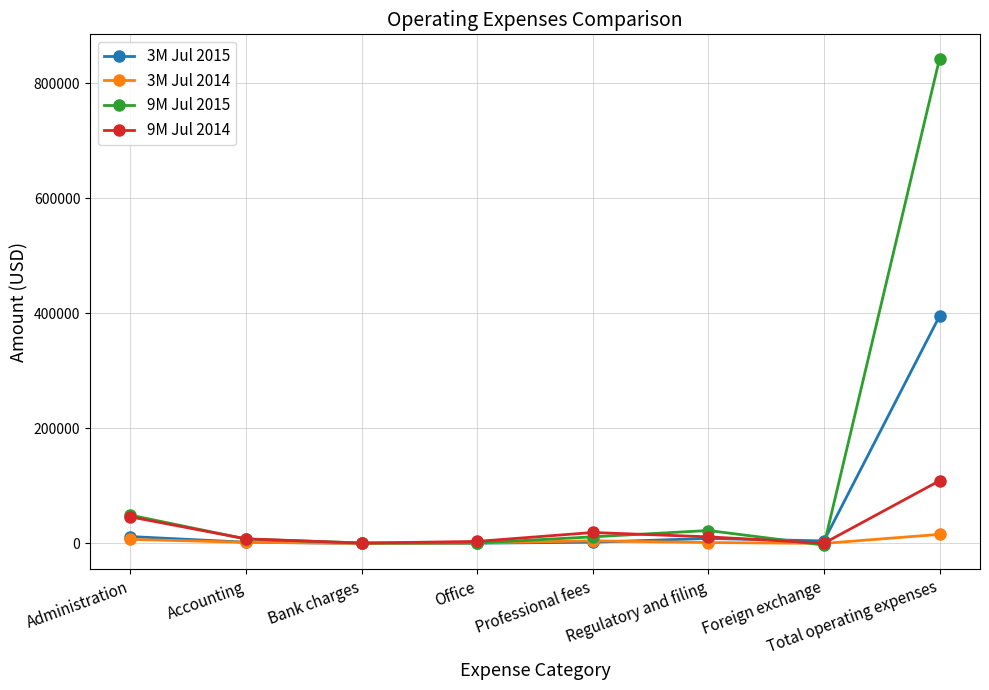

What is the approximate value of 9M Jul 2014 at Bank charges?

509